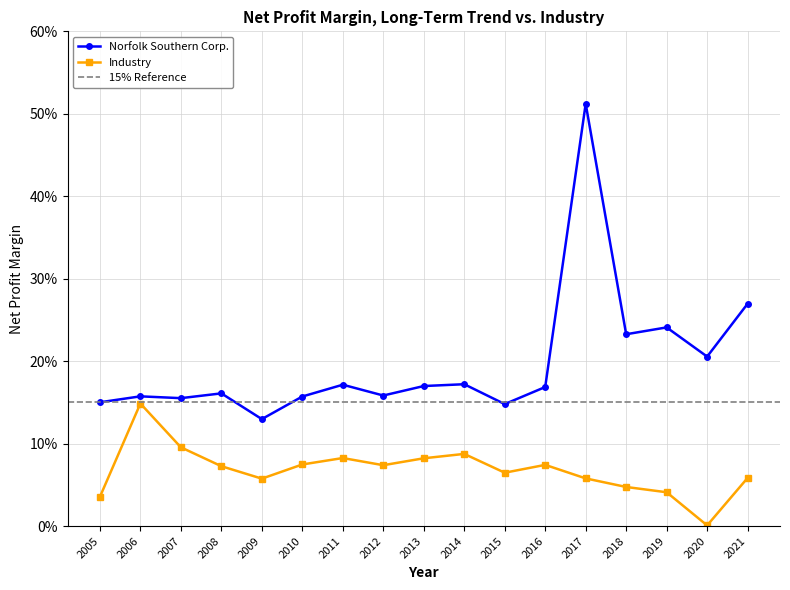

Which series has the widest spread of values?

Norfolk Southern Corp.